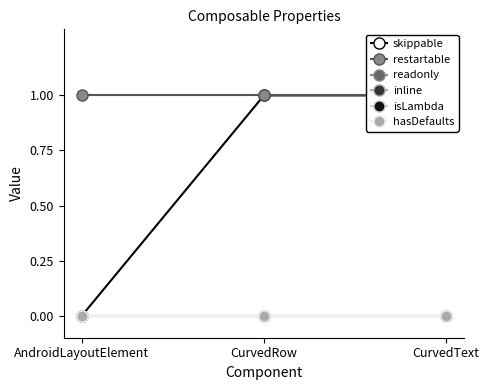

Rank the categories by readonly value from highest to lowest.

AndroidLayoutElement, CurvedRow, CurvedText